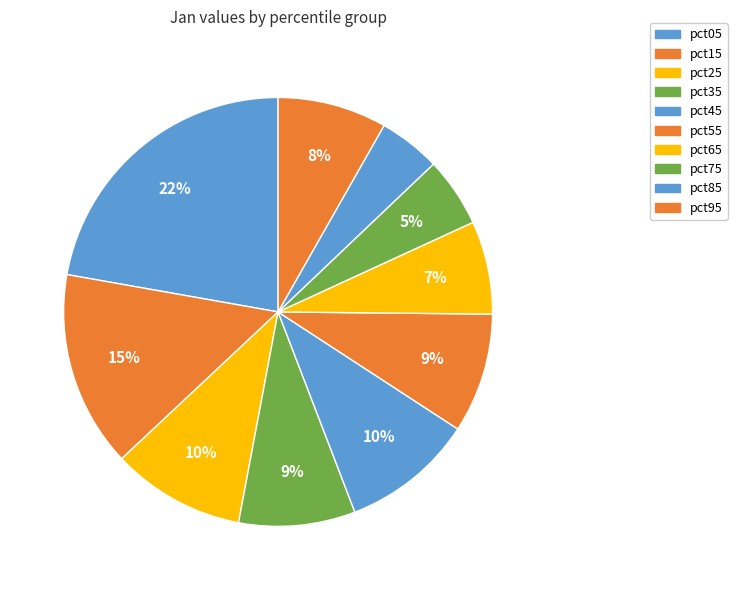

Which slice is the smallest?

pct85